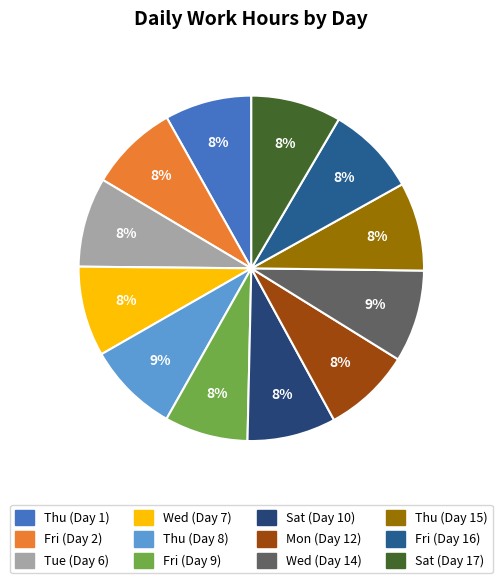

To the nearest percent, what portion does Fri (Day 9) represent?

8%